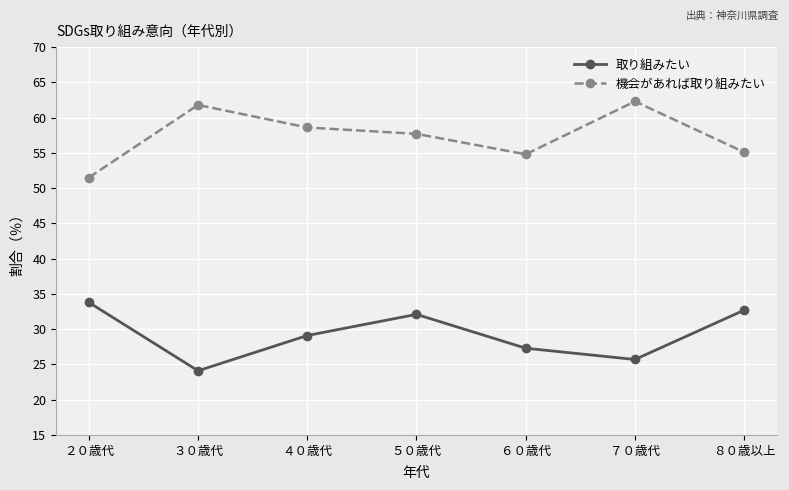

What is the total value across all series at ６０歳代?

82.1